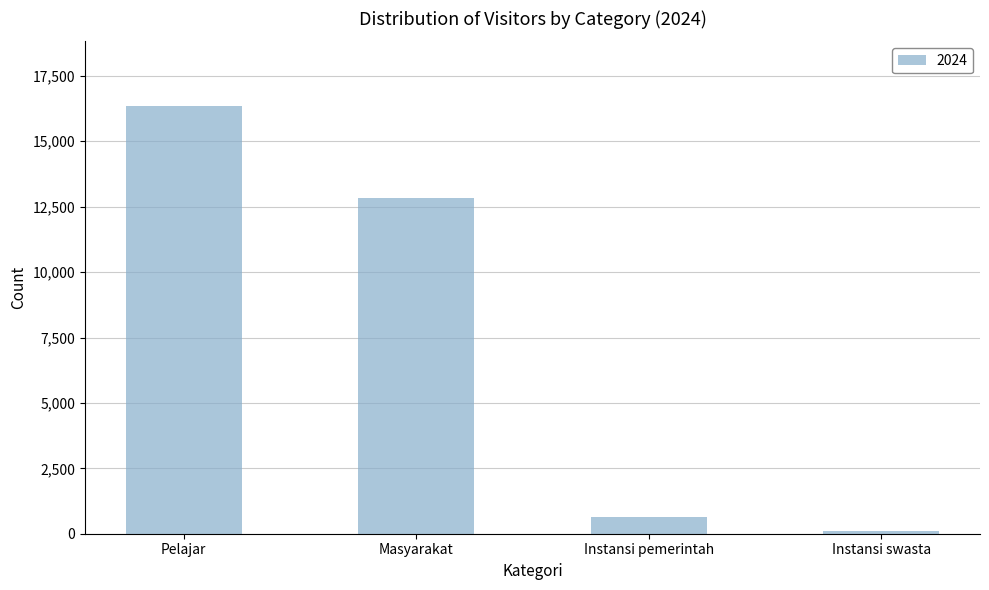

What is the difference between the values at Instansi pemerintah and Instansi swasta?

552